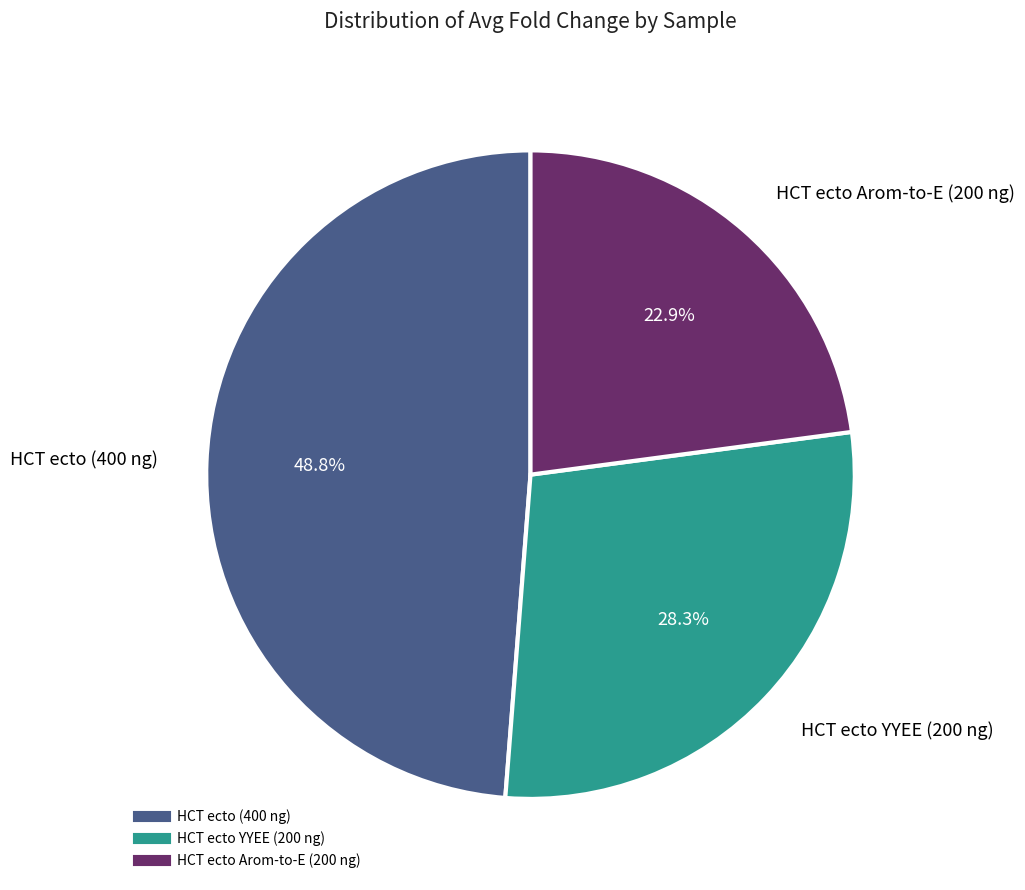

To the nearest percent, what portion does HCT ecto Arom-to-E (200 ng) represent?

23%